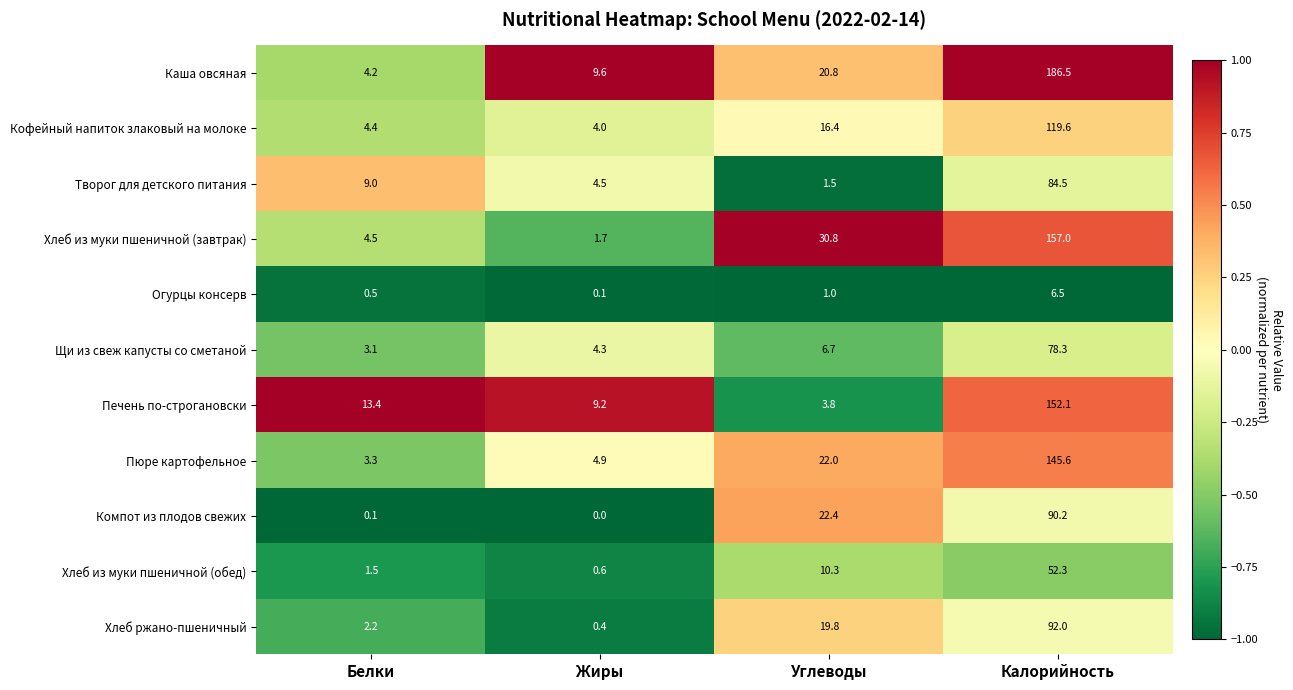

Rank the series by their maximum value, from lowest to highest.

Огурцы консерв, Хлеб из муки пшеничной (обед), Щи из свеж капусты со сметаной, Творог для детского питания, Компот из плодов свежих, Хлеб ржано-пшеничный, Кофейный напиток злаковый на молоке, Пюре картофельное, Печень по-строгановски, Хлеб из муки пшеничной (завтрак), Каша овсяная